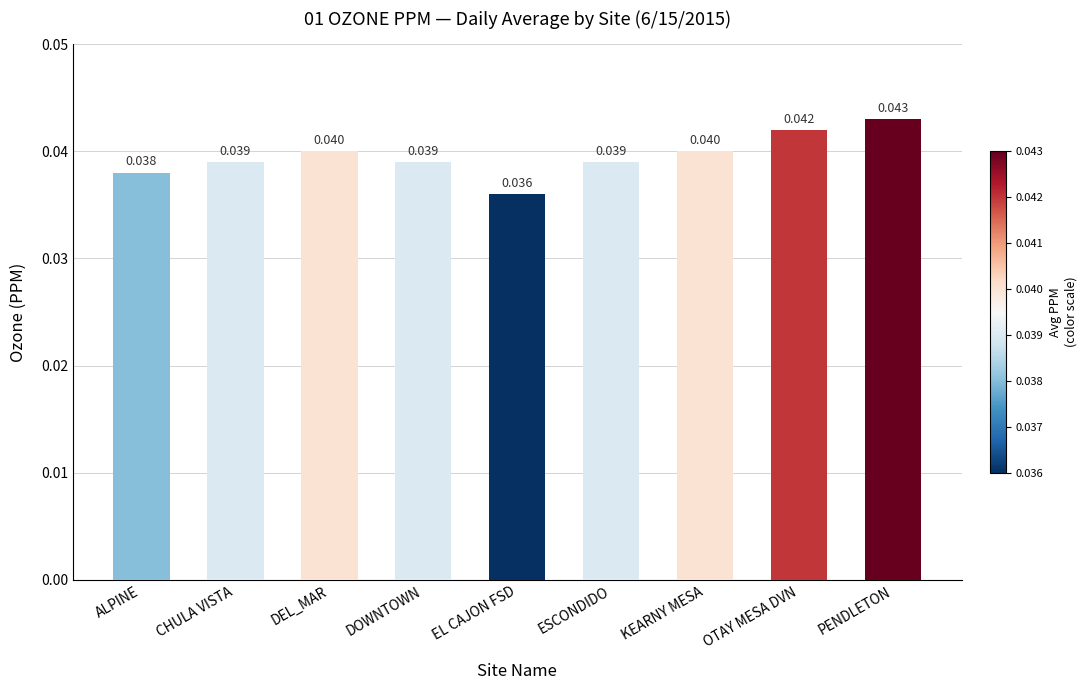

Which label corresponds to the largest value in the chart?

PENDLETON